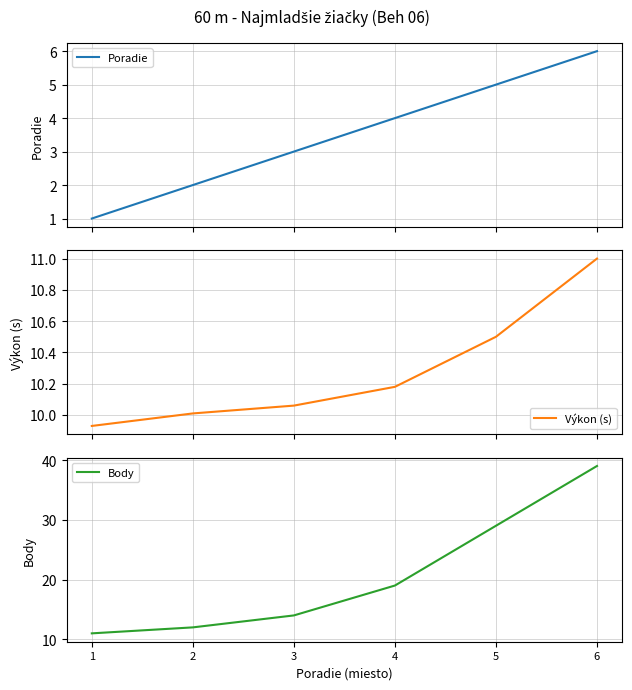

Between 3 and 2, which is larger?

3